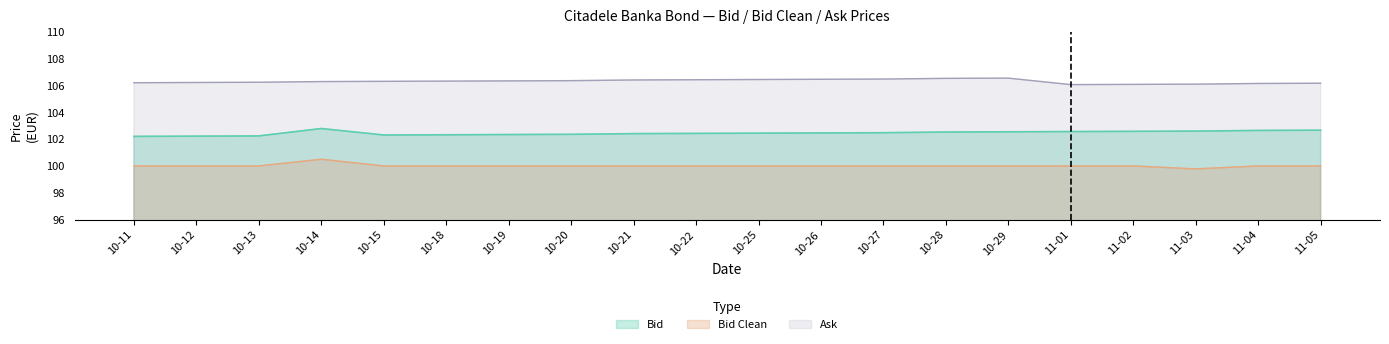

Rank the series by their average value, from lowest to highest.

Bid Clean, Bid, Ask